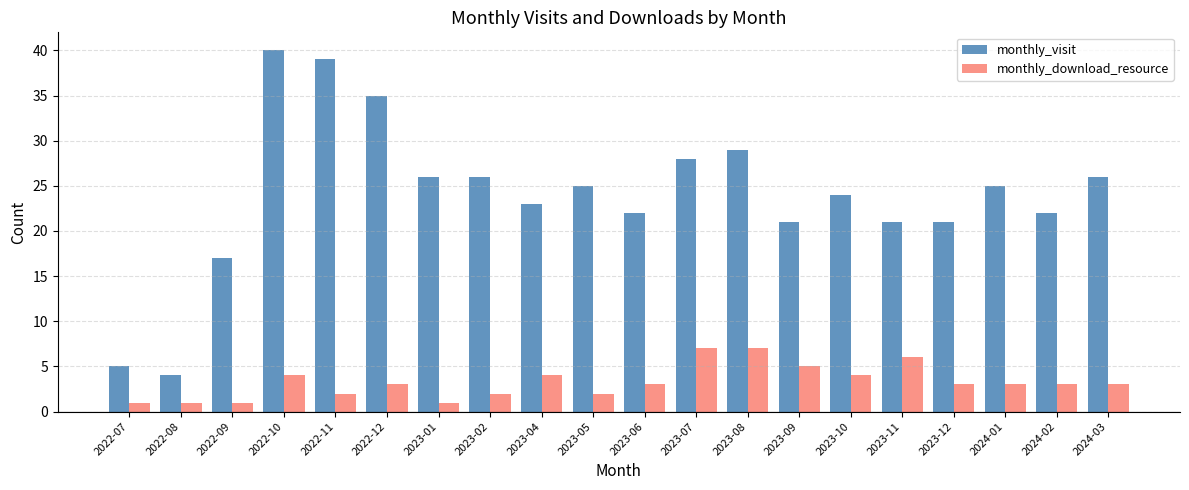

What is the label of the 5th bar from the left?

2022-11